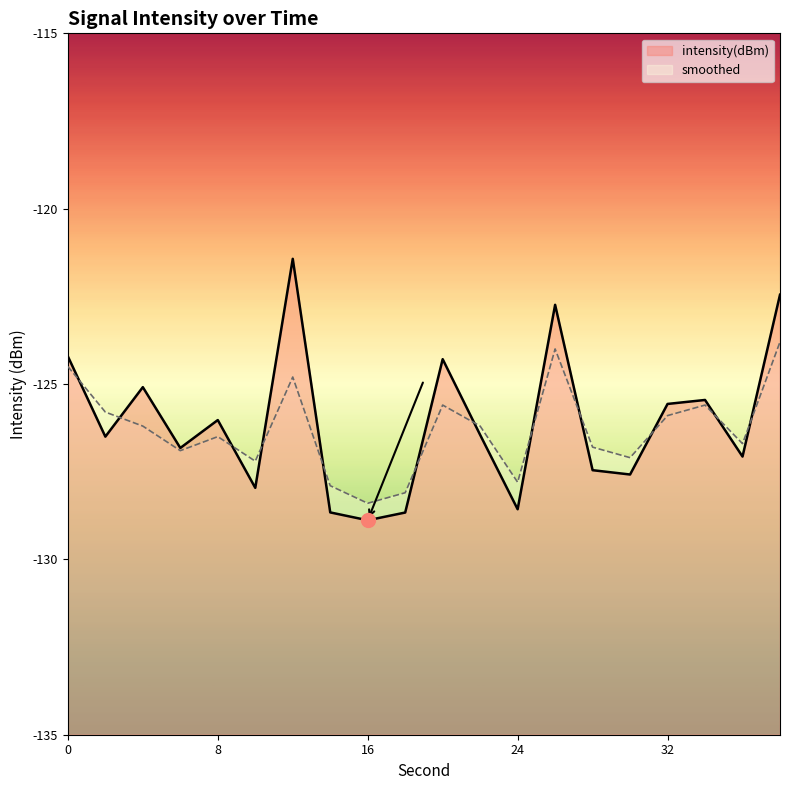

Is it true that intensity(dBm) equals -57.1 at 14?

False